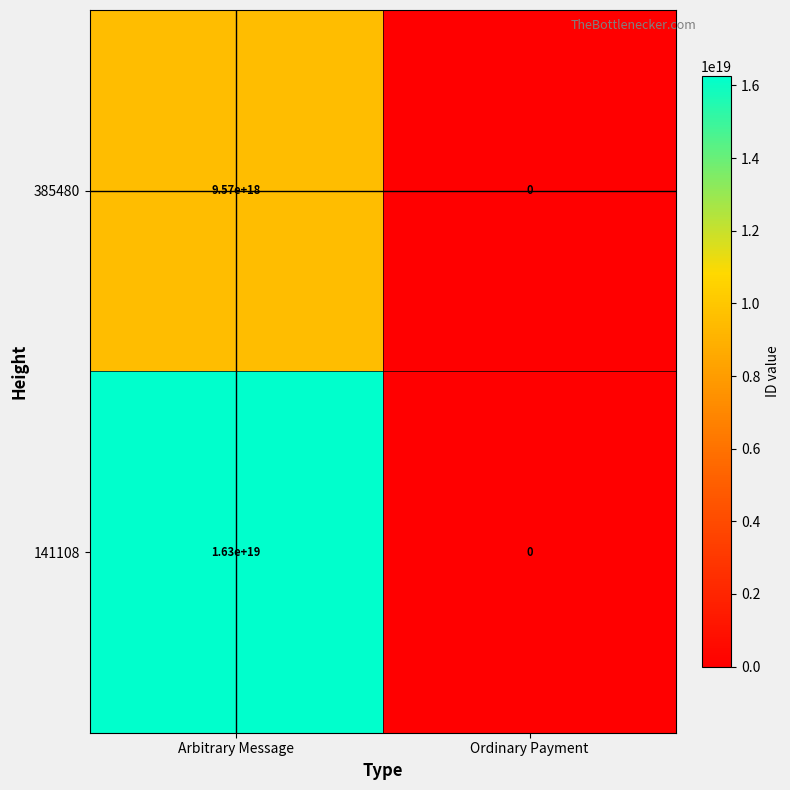

Which series has the largest total across all categories?

141108